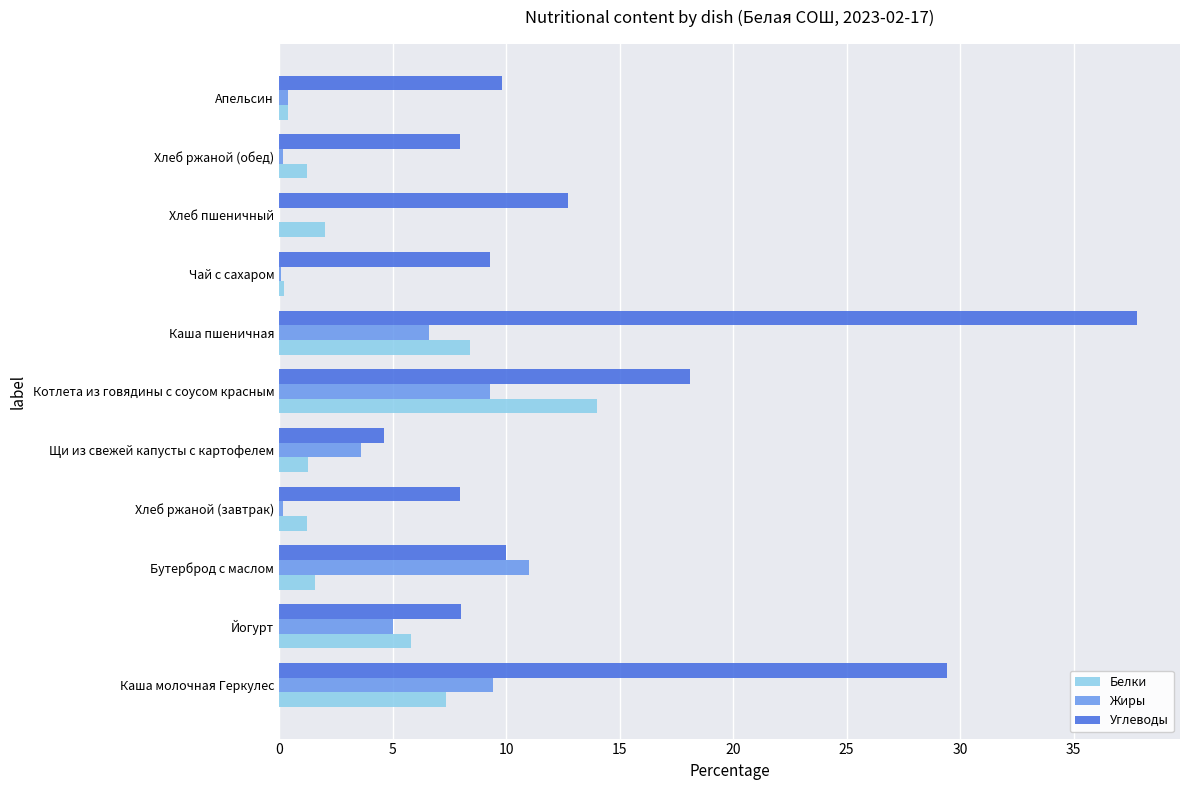

What is the sum of all Белки values?

43.5